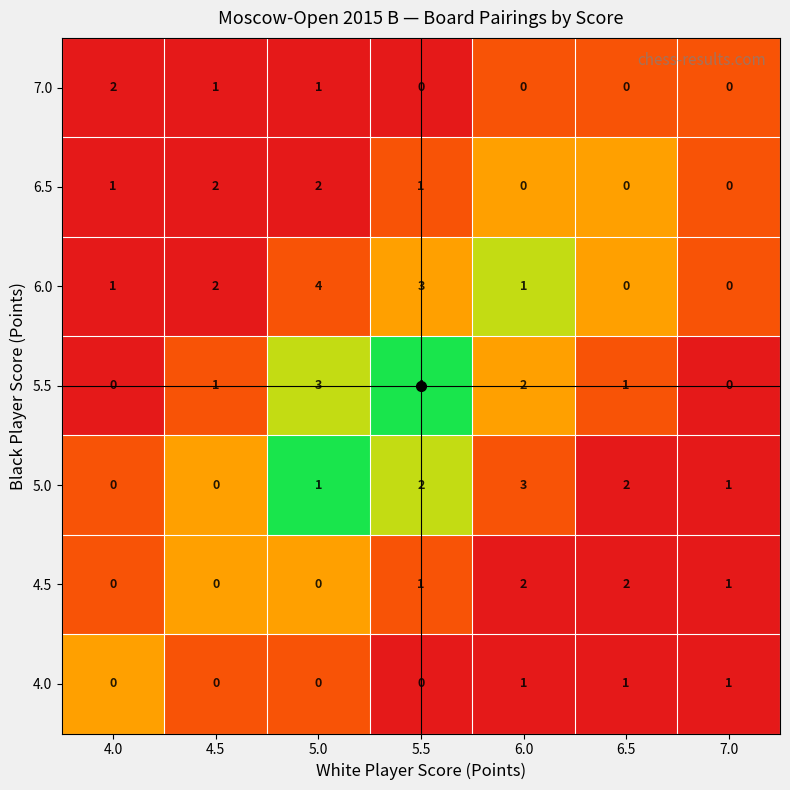

The 4.0 series shows 1 at 6.0. True or false?

True